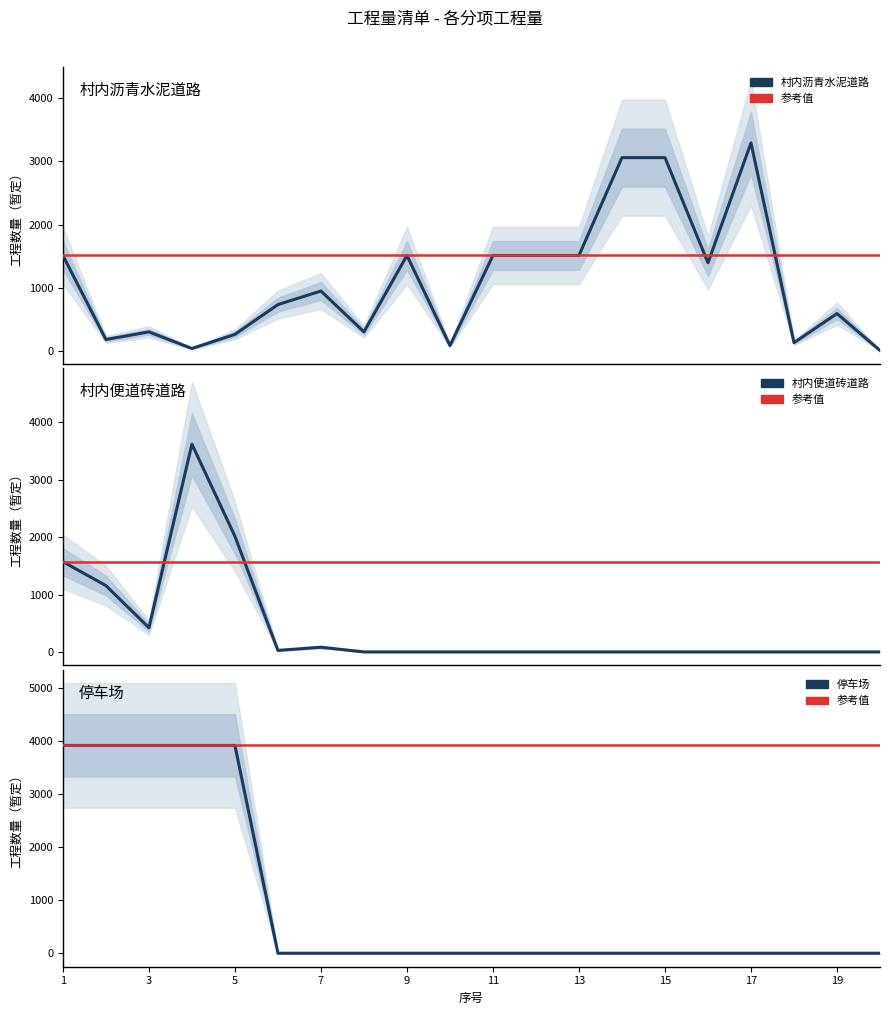

What is the value of the 村内沥青水泥道路 point at the 6th from the left?

734.4